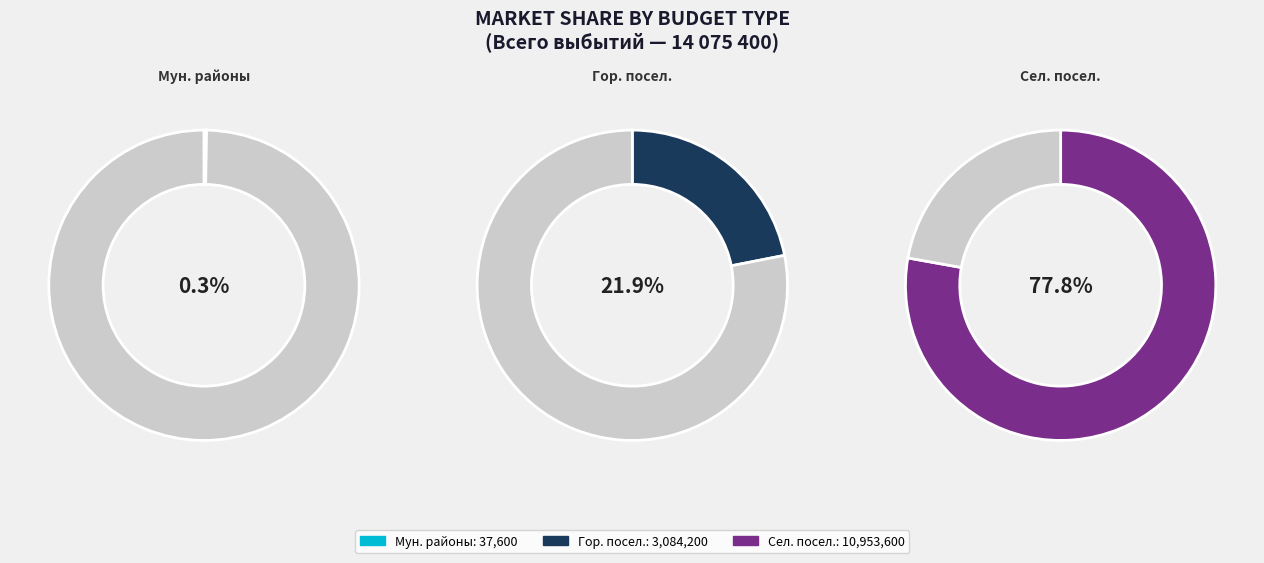

To the nearest percent, what portion does бюджеты городских поселений represent?

22%